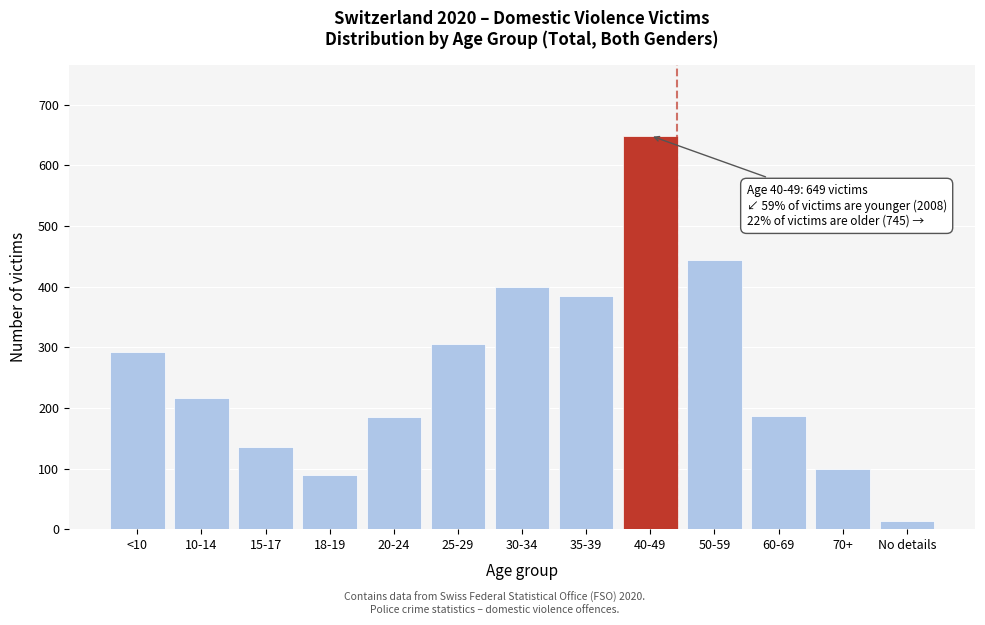

What is the sum of all values?

3402